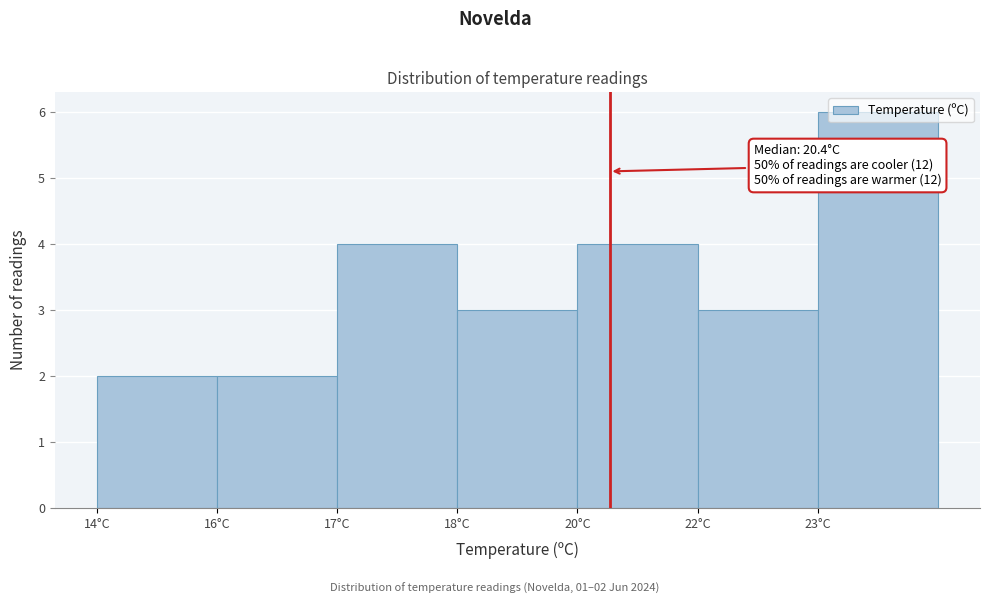

At which category does the chart reach its peak across all series?

23°C